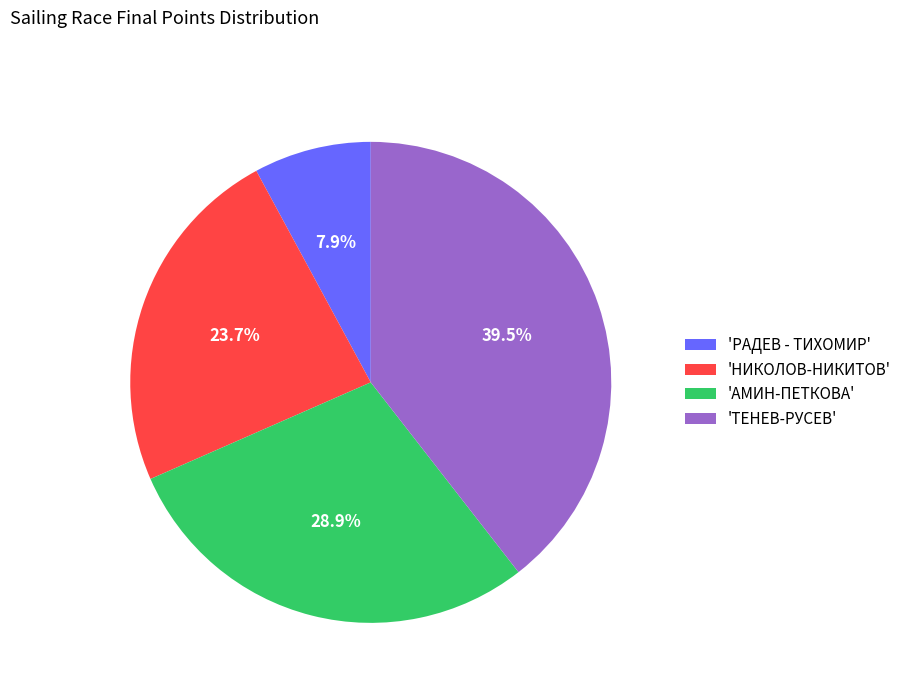

Does 'ТЕНЕВ-РУСЕВ' account for over 50% of the chart?

No